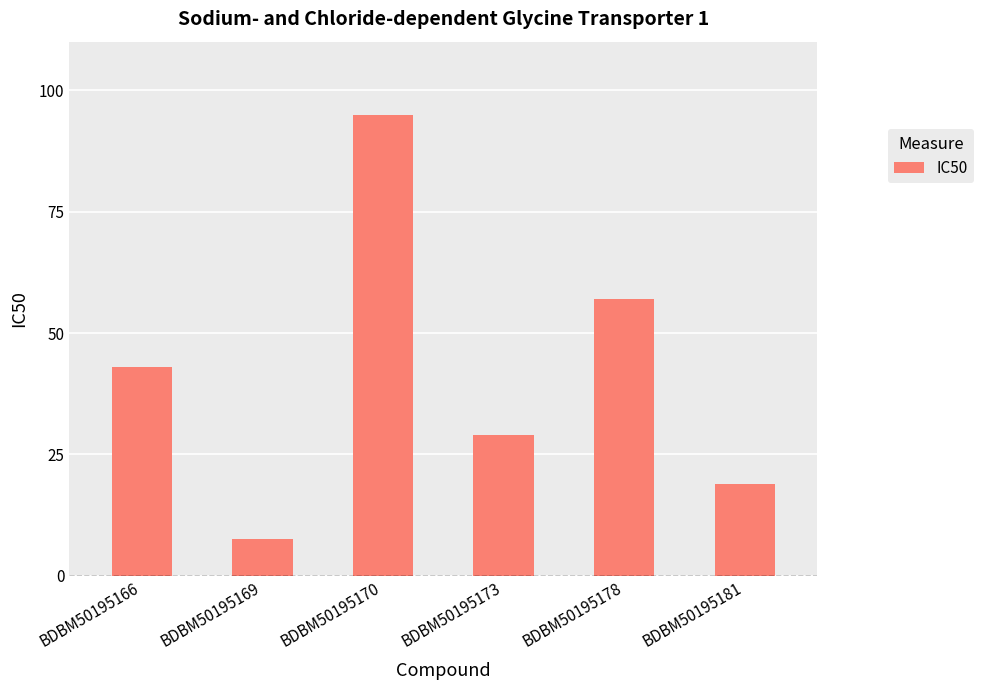

How many bars are there in total?

6